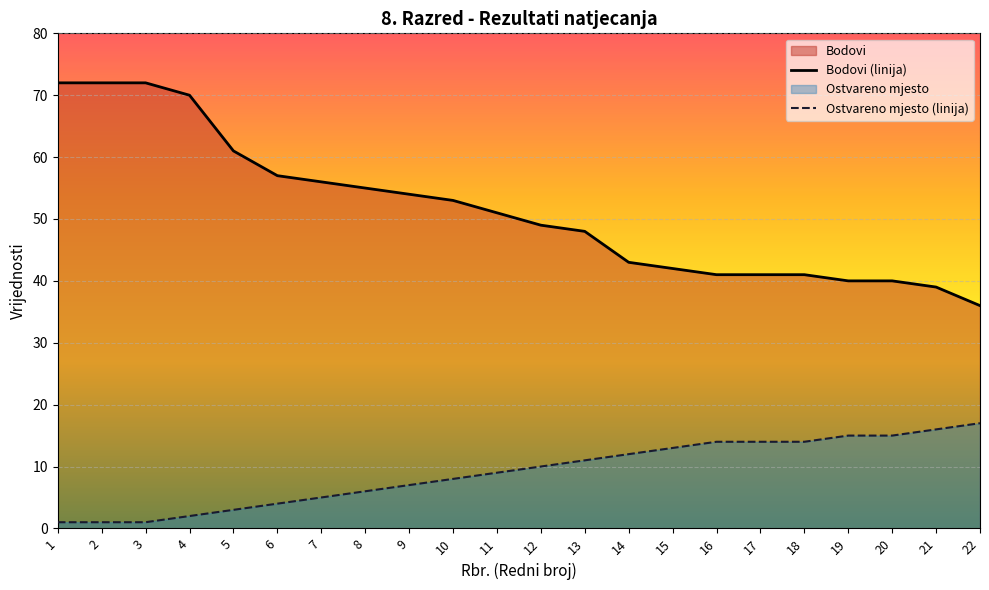

Which series has the largest range (max minus min)?

Bodovi (linija)